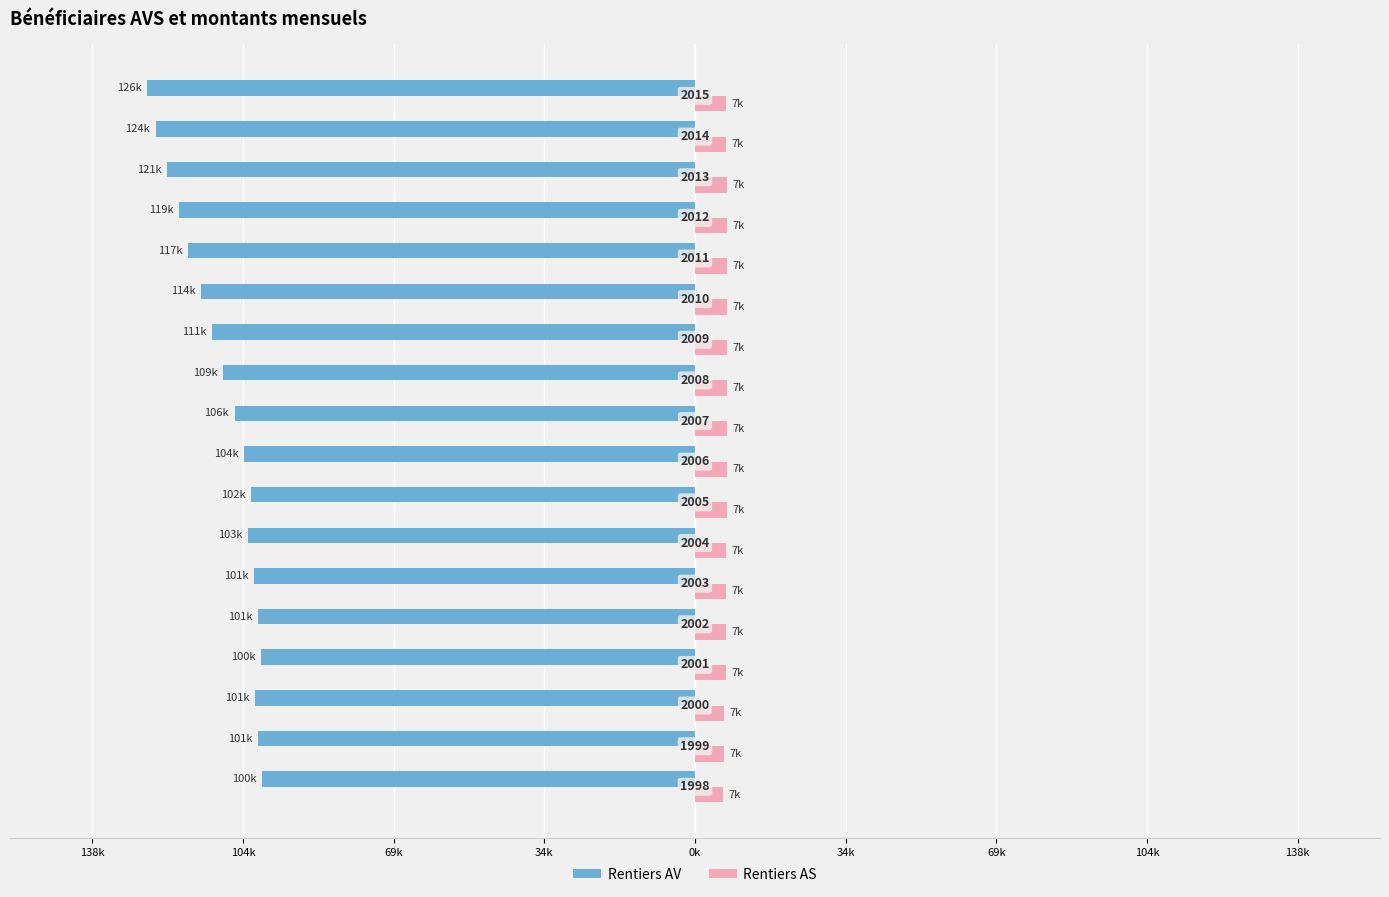

What are all the series names shown in the legend?

Rentiers AV, Rentiers AS